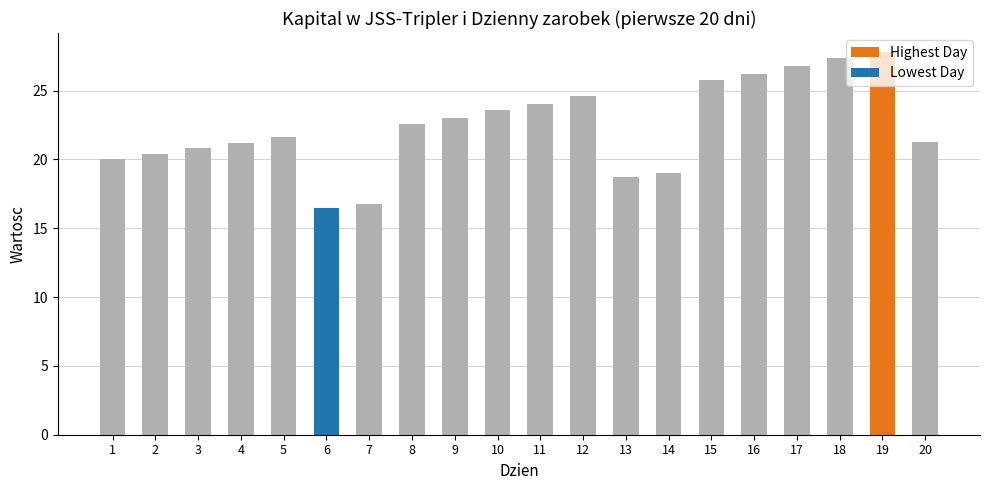

What is the smallest value displayed?

16.5